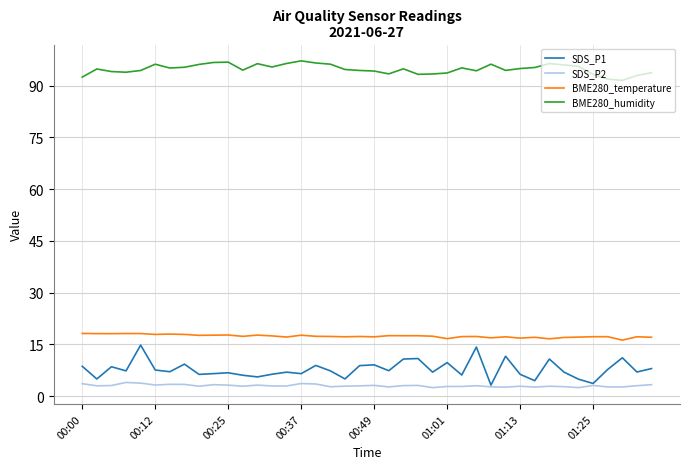

True or false: BME280_humidity and BME280_temperature intersect in this chart.

False